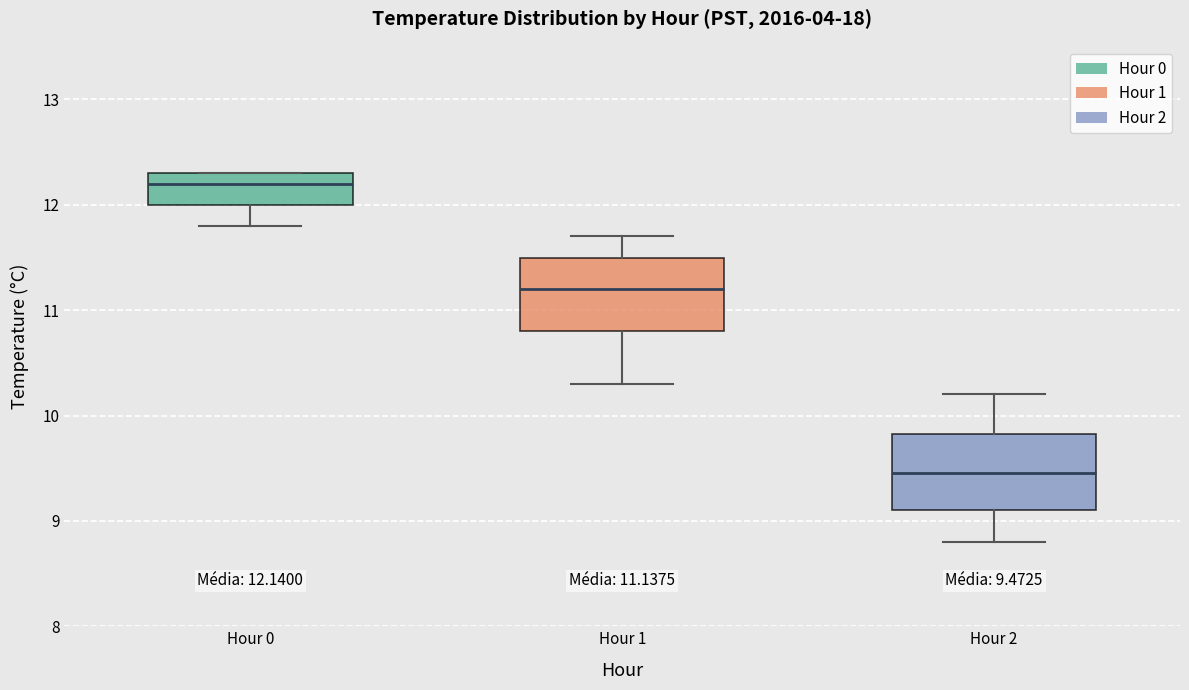

Which box has the lowest median line?

Hour 2